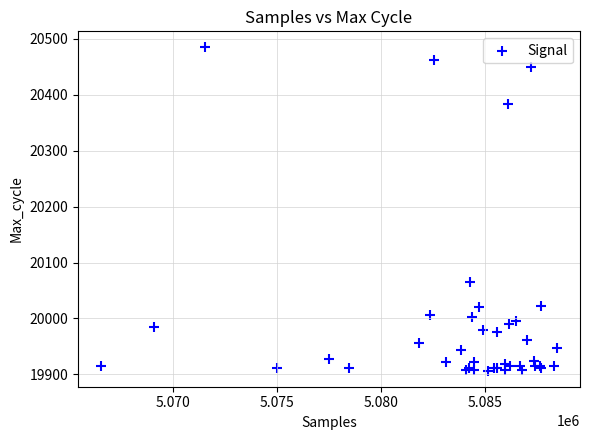

What Y value in the scatter plot is closest to 20195?

20065